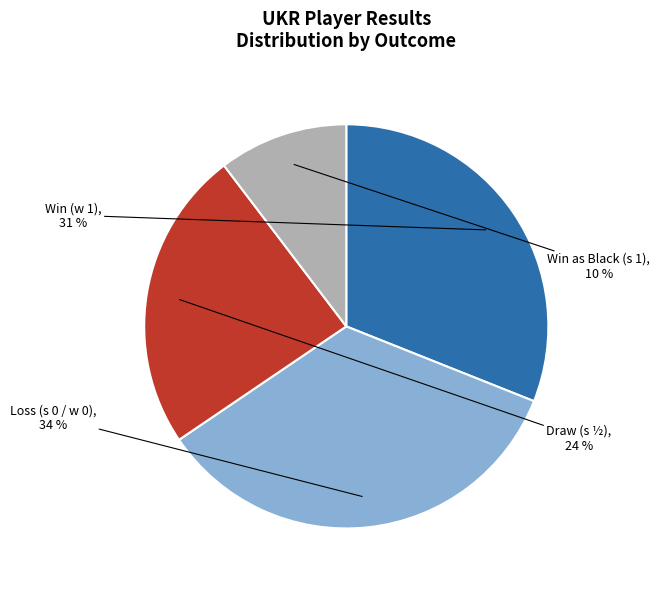

Do Draw (s ½) and Win (w 1) together represent more than half of the pie?

Yes